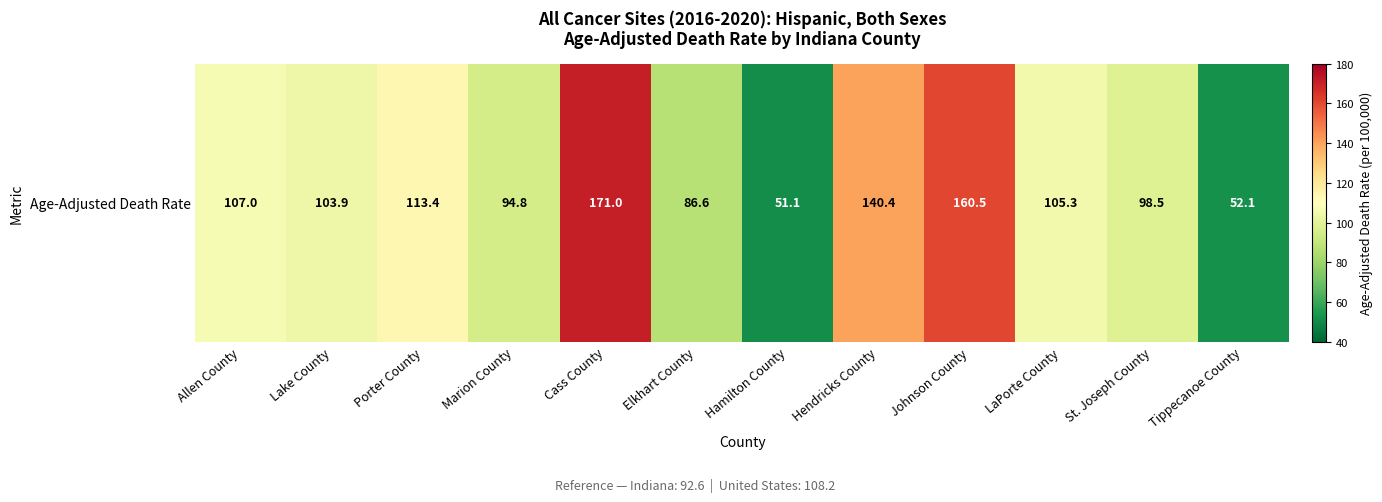

What is the approximate value at Porter County?

113.4